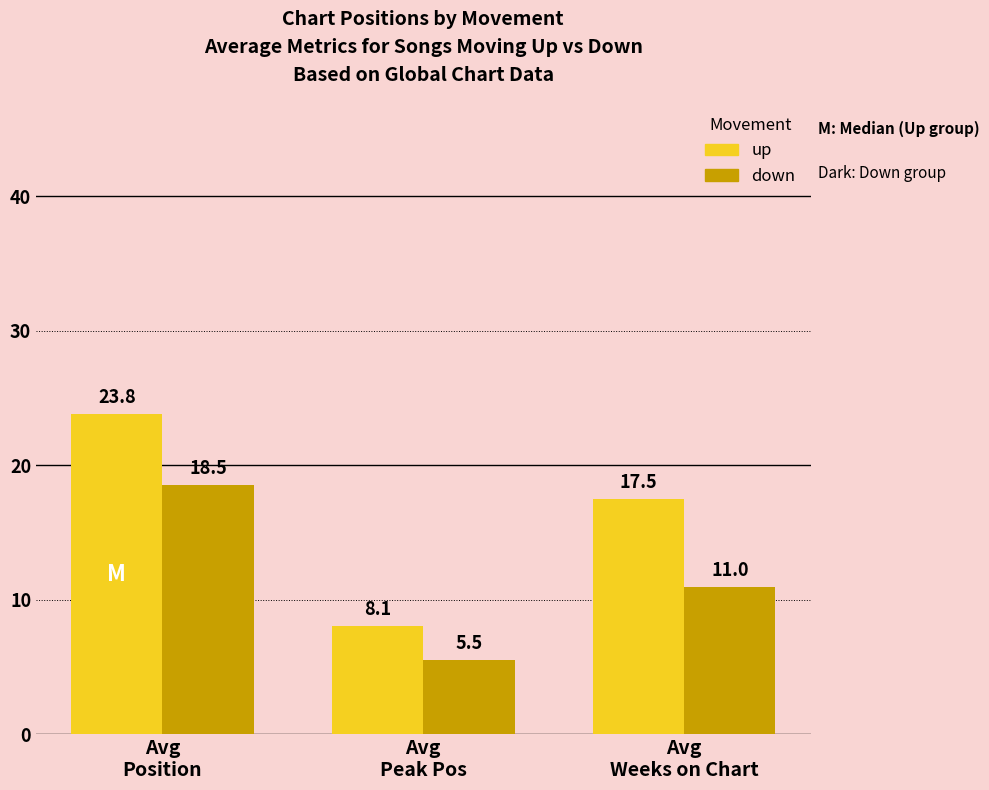

Does the chart contain stacked bars?

No